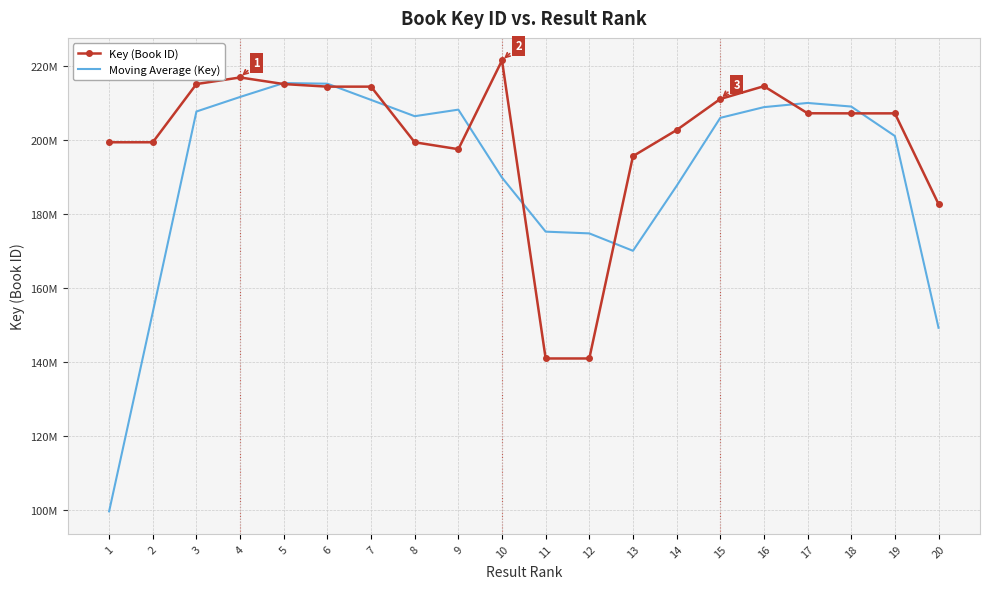

What are all the series names shown in the legend?

Key (Book ID), Moving Average (Key)